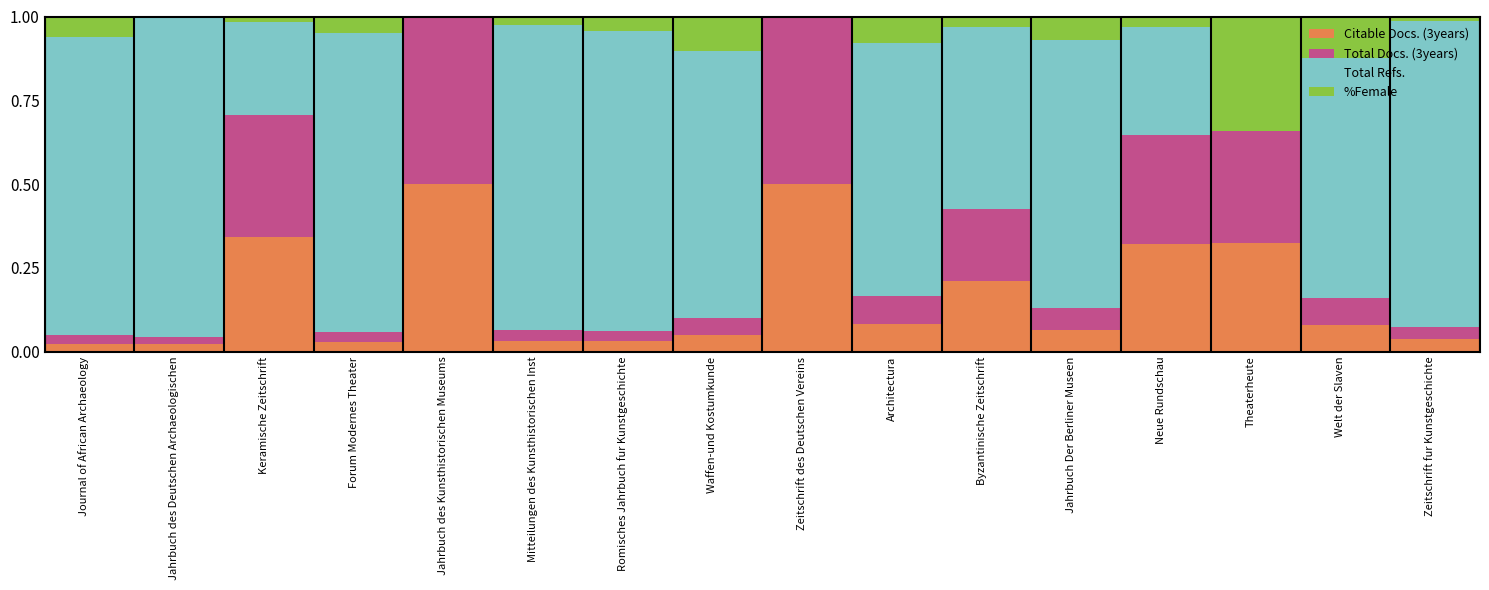

Does the chart contain stacked bars?

Yes